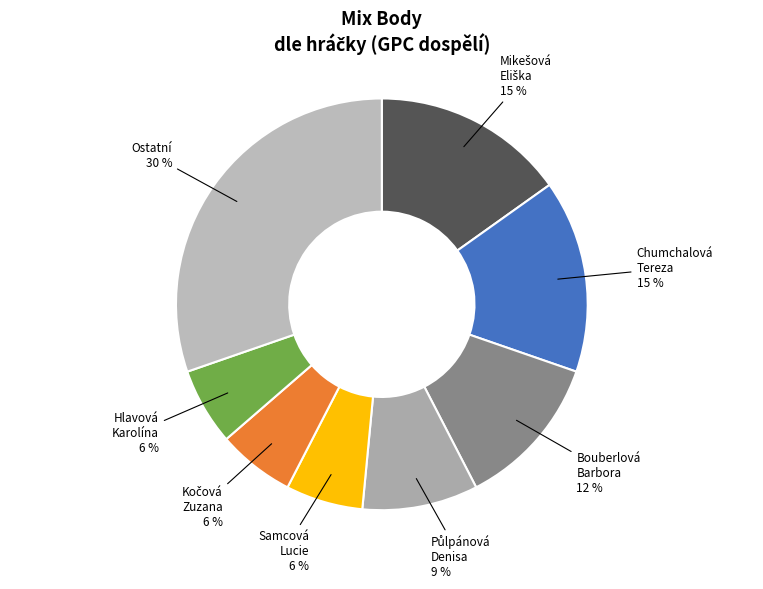

Is it true that Bouberlová Barbora is 3% of the pie?

False